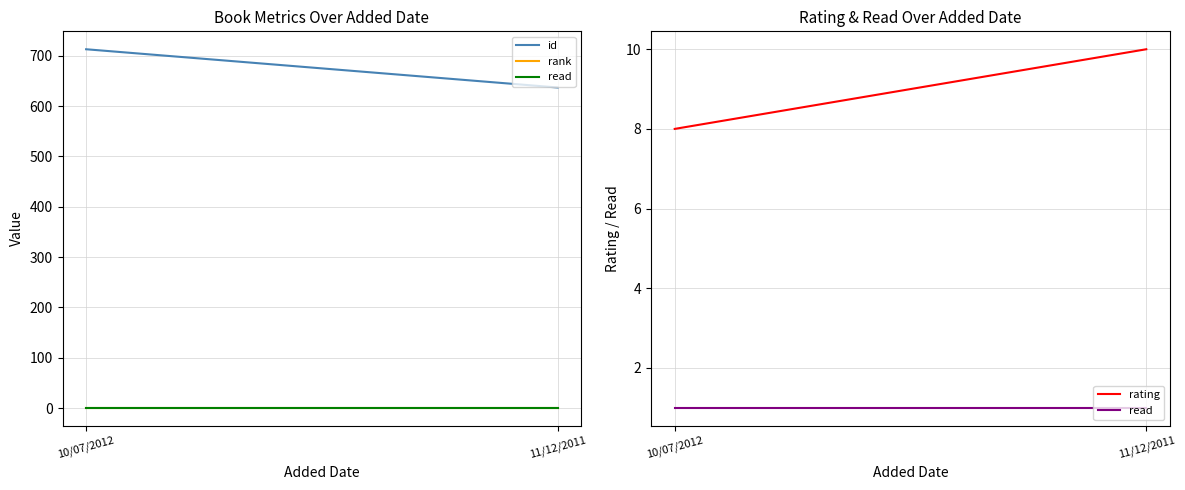

What is the difference between the rating values at 10/07/2012 and 11/12/2011?

2